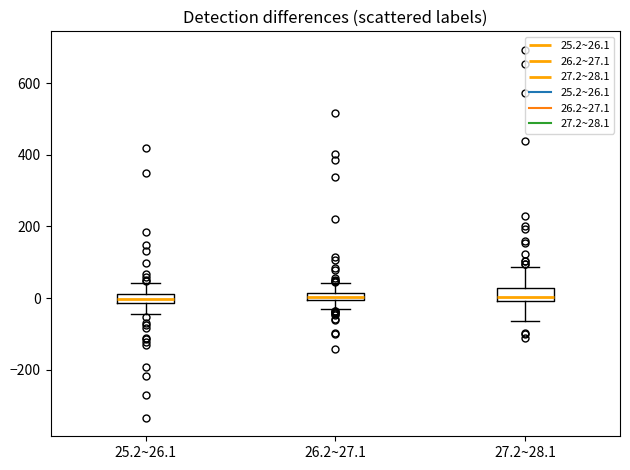

Where does the lower whisker of the box for 25.2~26.1 end on the y-axis? The values are not printed on the chart, so give them approximately, as read against the axis.

-40